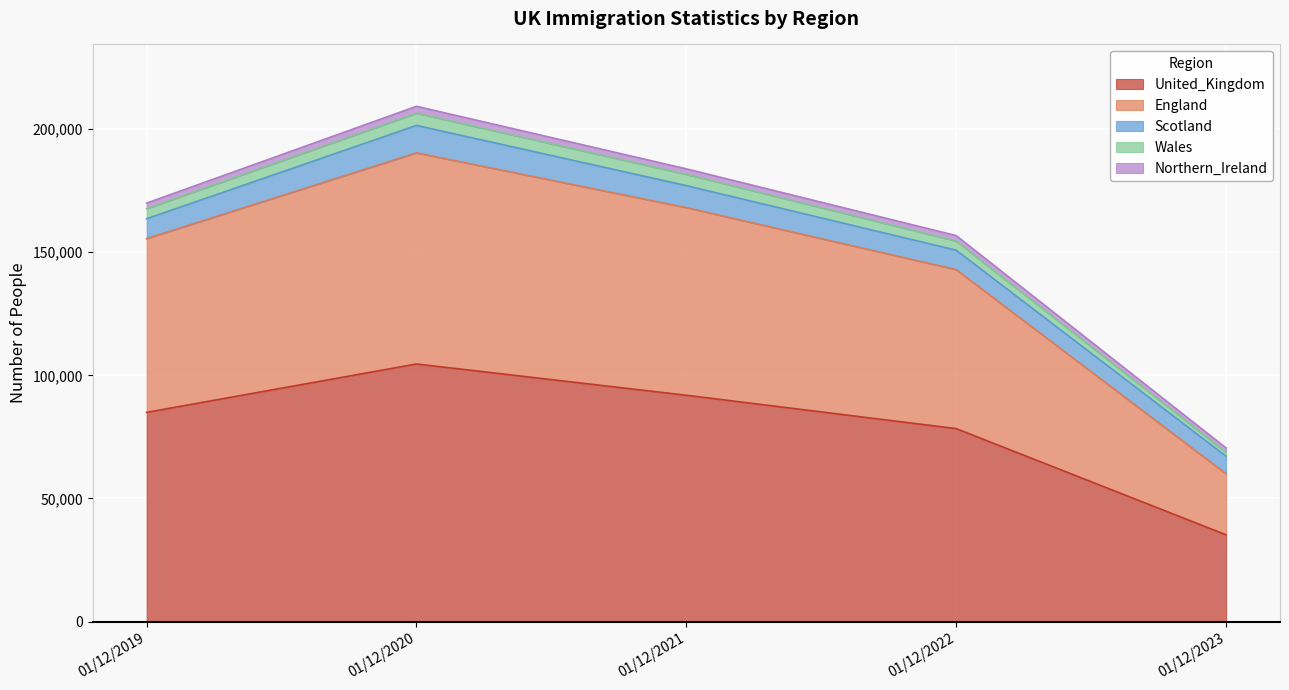

At which category is the sum across all series the highest?

01/12/2020